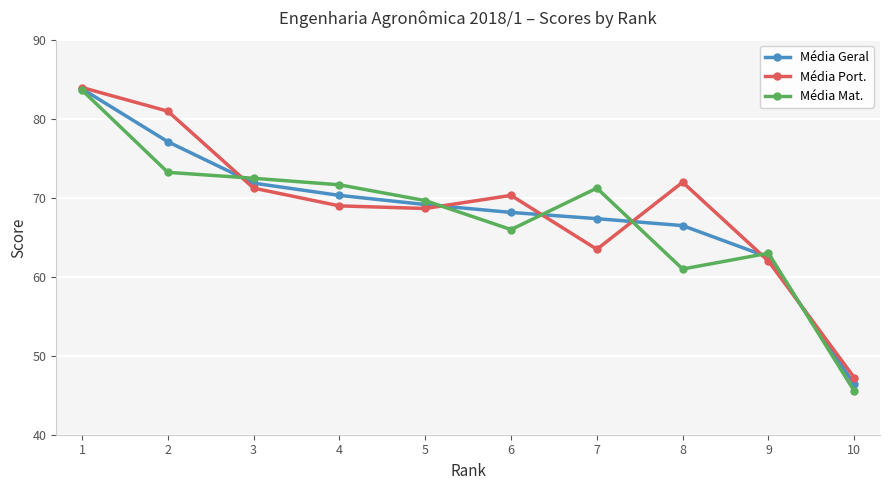

Which series has the widest spread of values?

Média Mat.